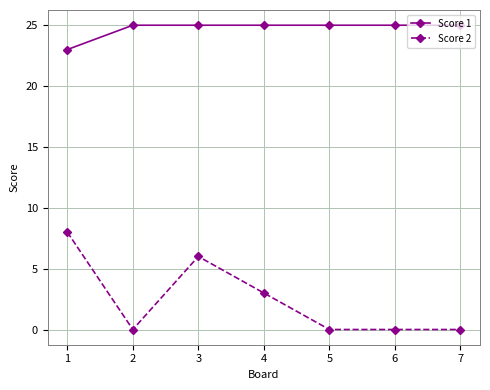

At 7, list the series in order from largest to smallest.

Score 1, Score 2